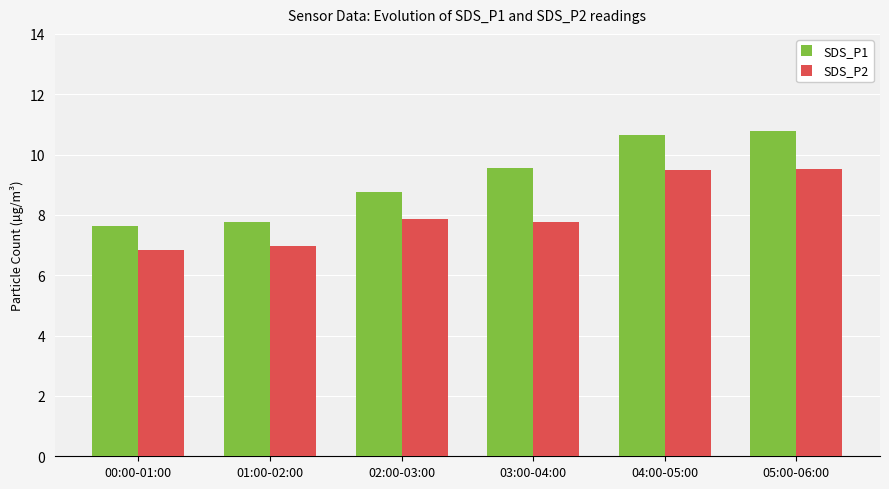

What is the sum of the SDS_P2 values at 05:00-06:00 and 04:00-05:00?

19.0